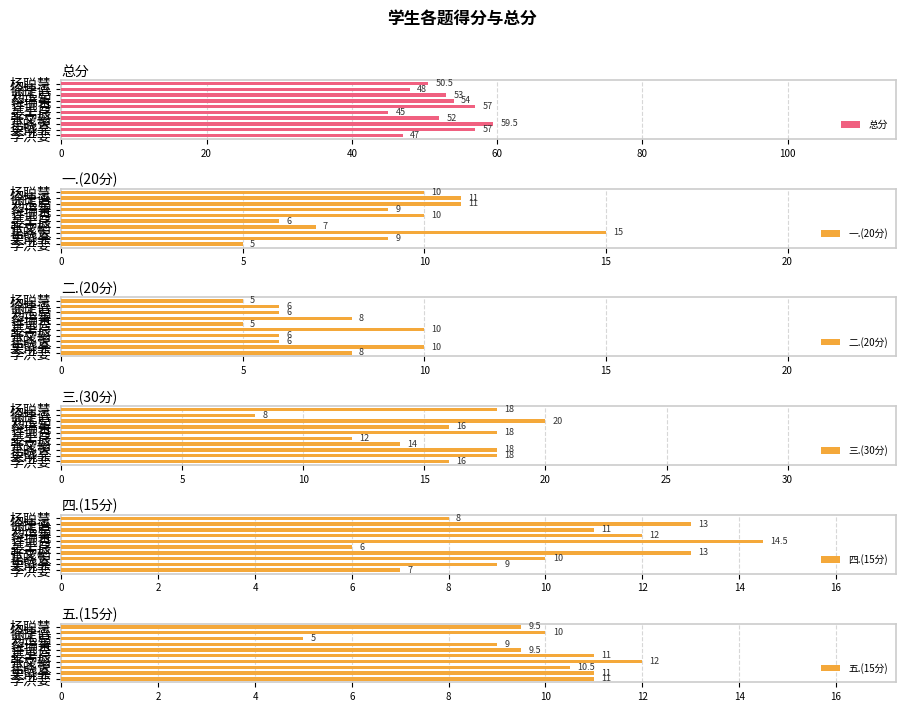

Which series has the widest spread of values?

总分